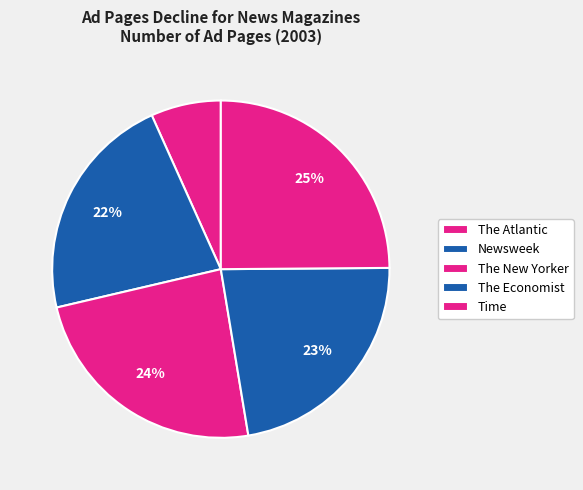

To the nearest percent, what percentage of the pie is Newsweek?

22%